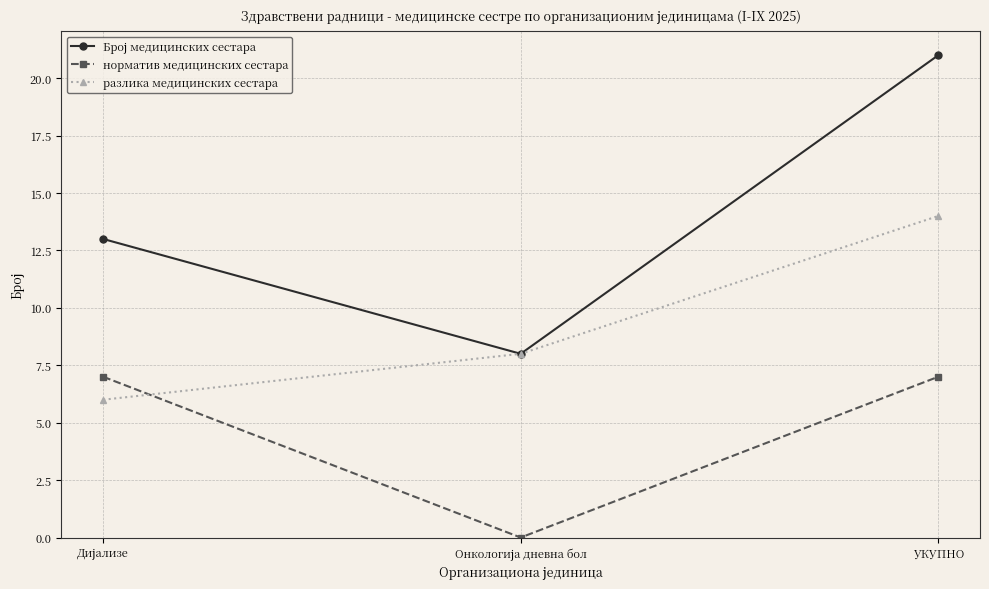

What is the label of the 3rd point from the left?

УКУПНО